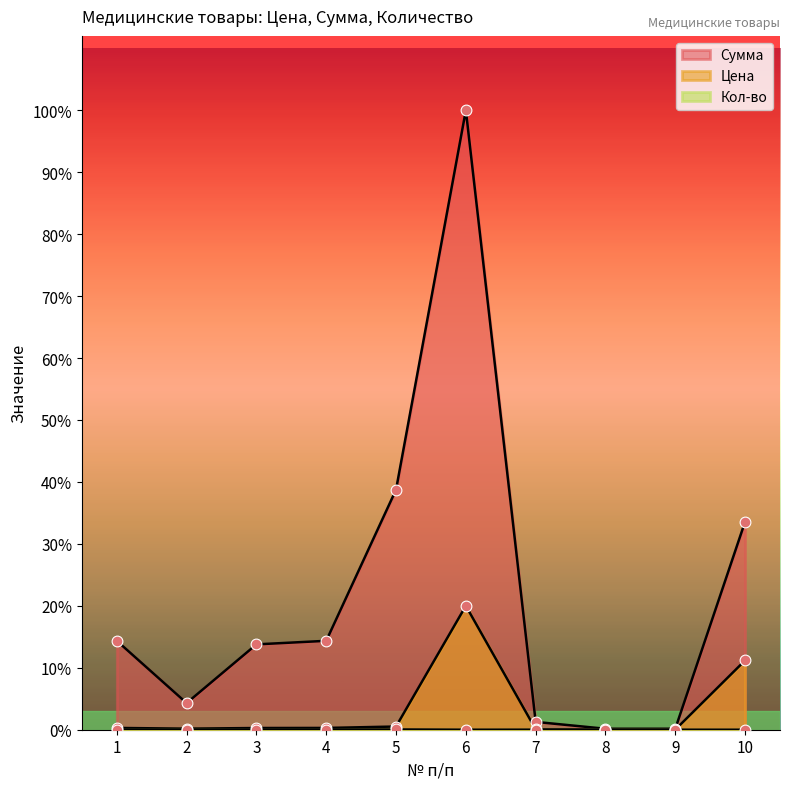

Which series has the largest Y range (max minus min)?

Сумма